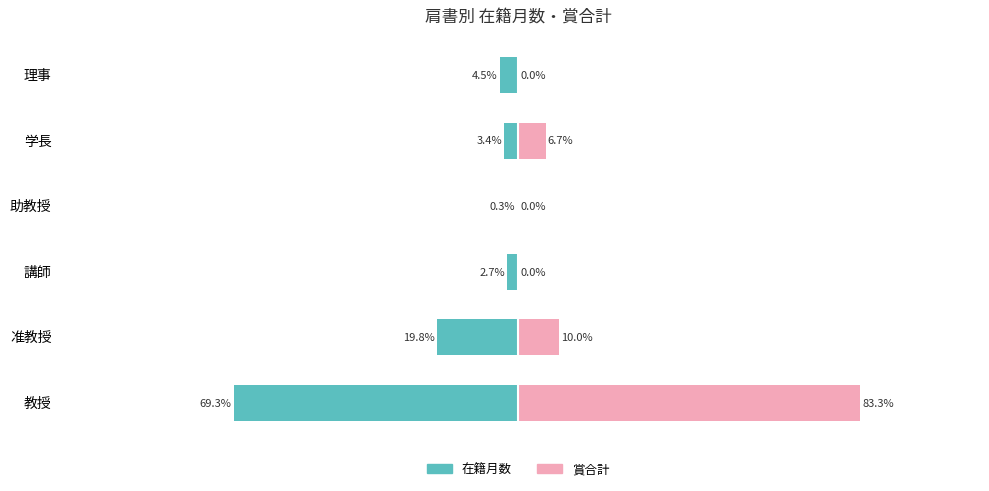

Which series has the widest spread of values?

賞合計